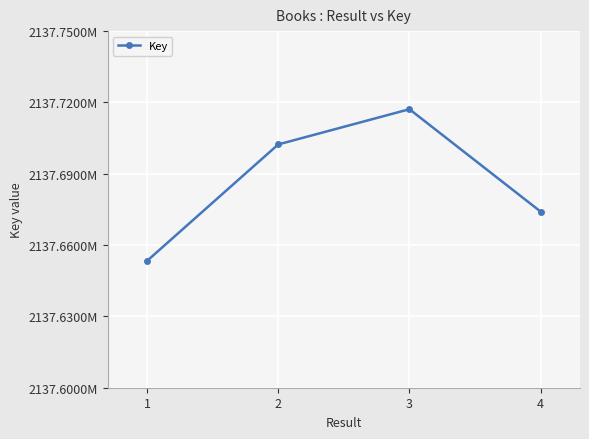

Count the values in the range 2137674075 to 2137717152.

3